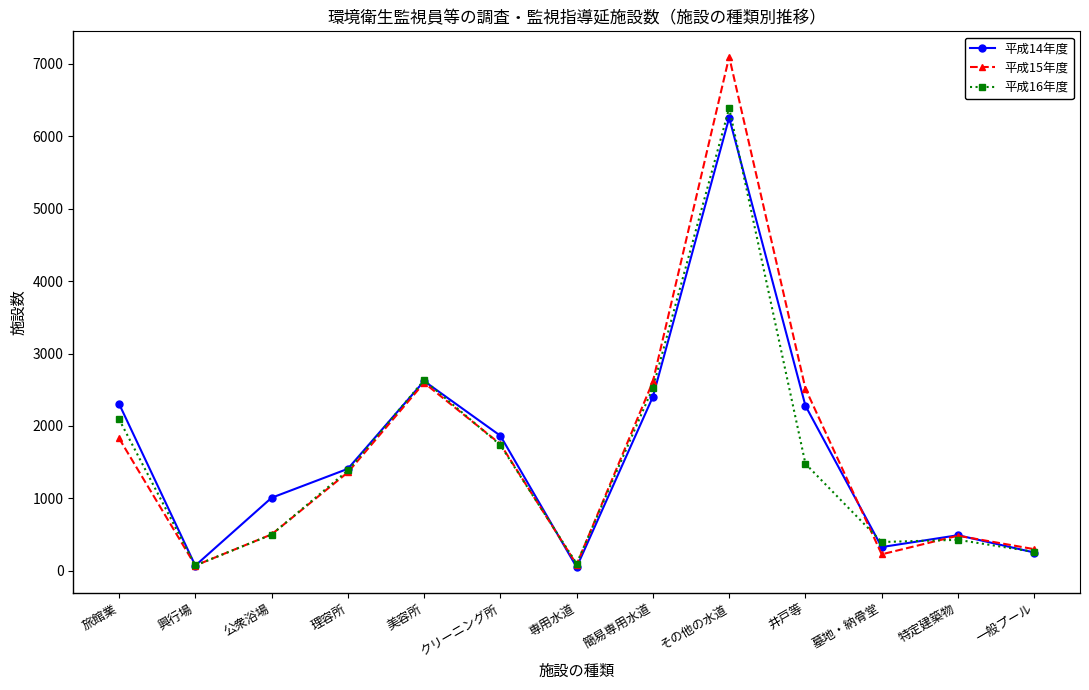

What position from the right is 理容所?

10